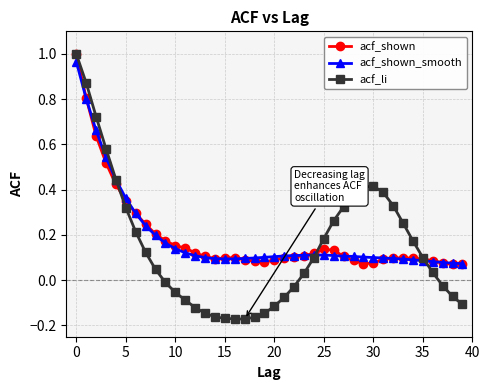

Which series has the largest range (max minus min)?

acf_li